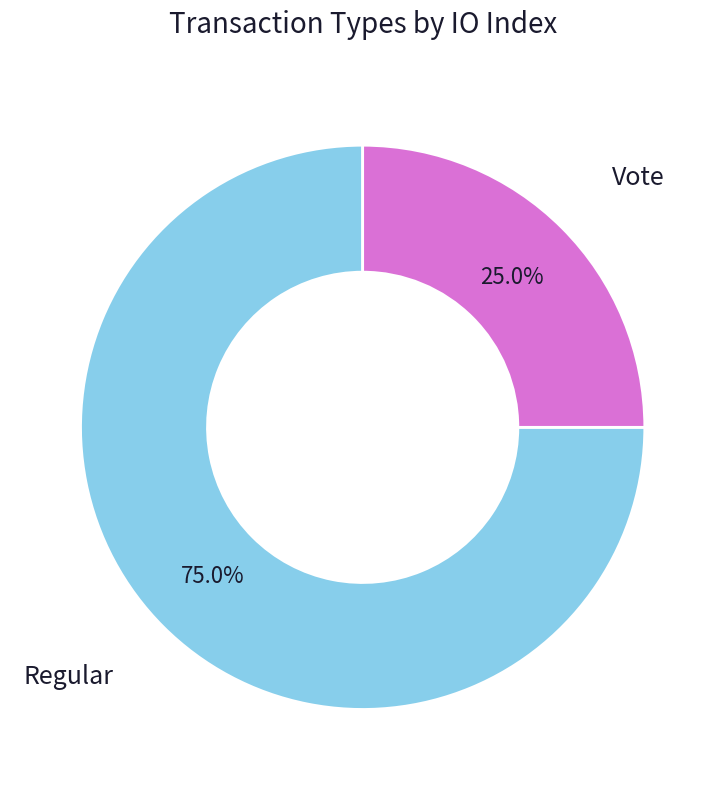

Count the number of slices in the pie.

2